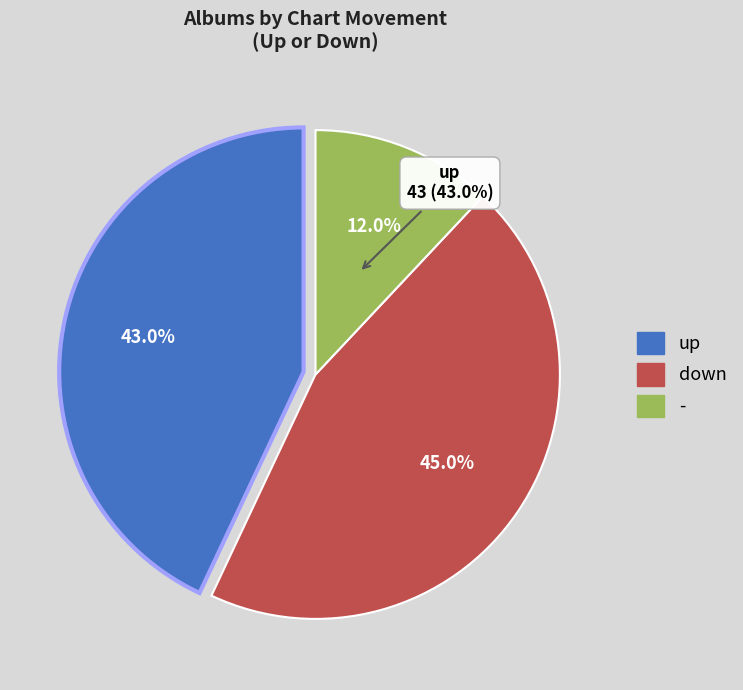

What is the change in value from up to down?

+2